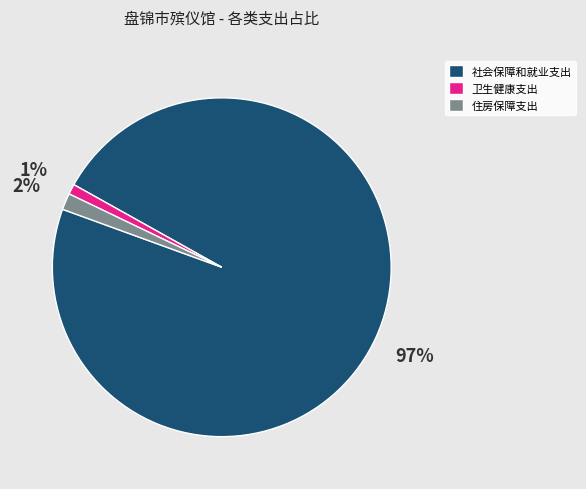

What percentage is the 社会保障和就业支出 slice, to the nearest percent?

97%